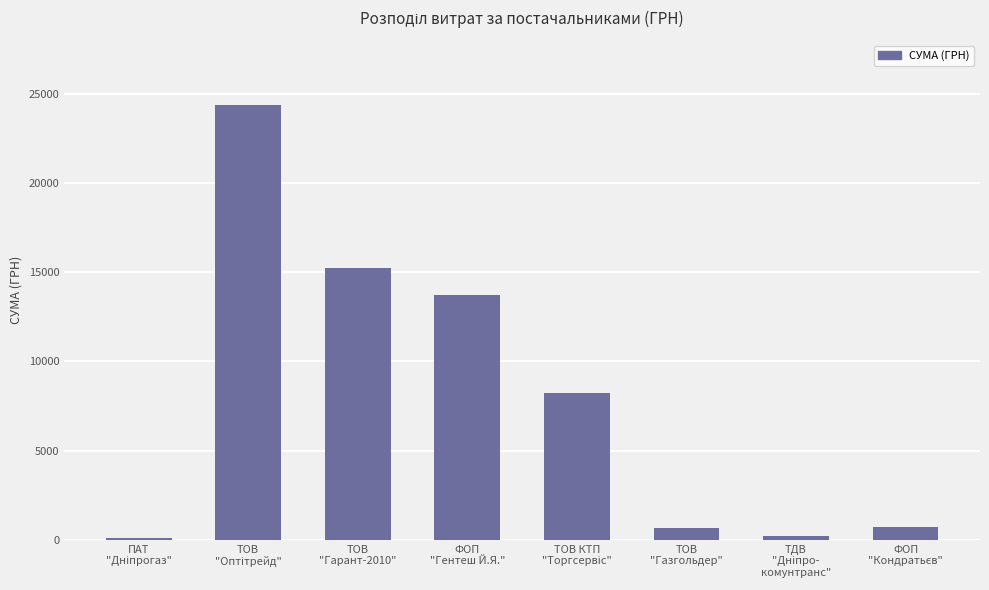

Does the chart contain stacked bars?

No